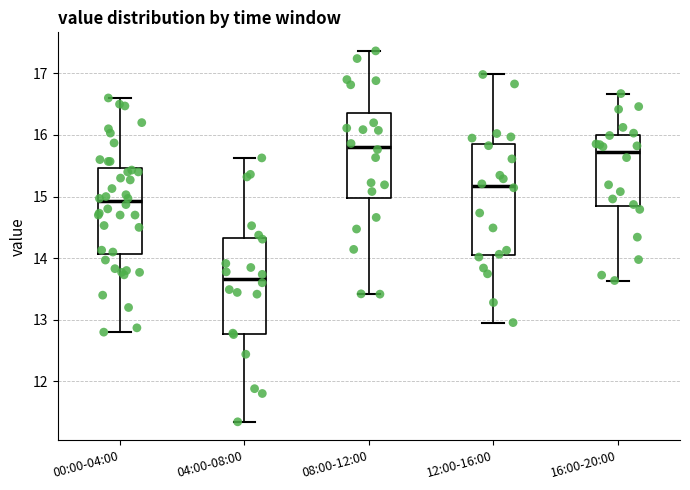

Reading left to right, read every box against the y-axis: the position of its median line, the range the box covers, and the ends of its whiskers. The values are not printed on the chart, so give them approximately, as read against the axis.

00:00-04:00: median 14.9, box 14.1 to 15.5, whiskers 12.8 to 16.6
04:00-08:00: median 13.7, box 12.8 to 14.3, whiskers 11.3 to 15.6
08:00-12:00: median 15.8, box 15.0 to 16.4, whiskers 13.4 to 17.4
12:00-16:00: median 15.2, box 14.1 to 15.9, whiskers 13.0 to 17.0
16:00-20:00: median 15.7, box 14.9 to 16.0, whiskers 13.6 to 16.7